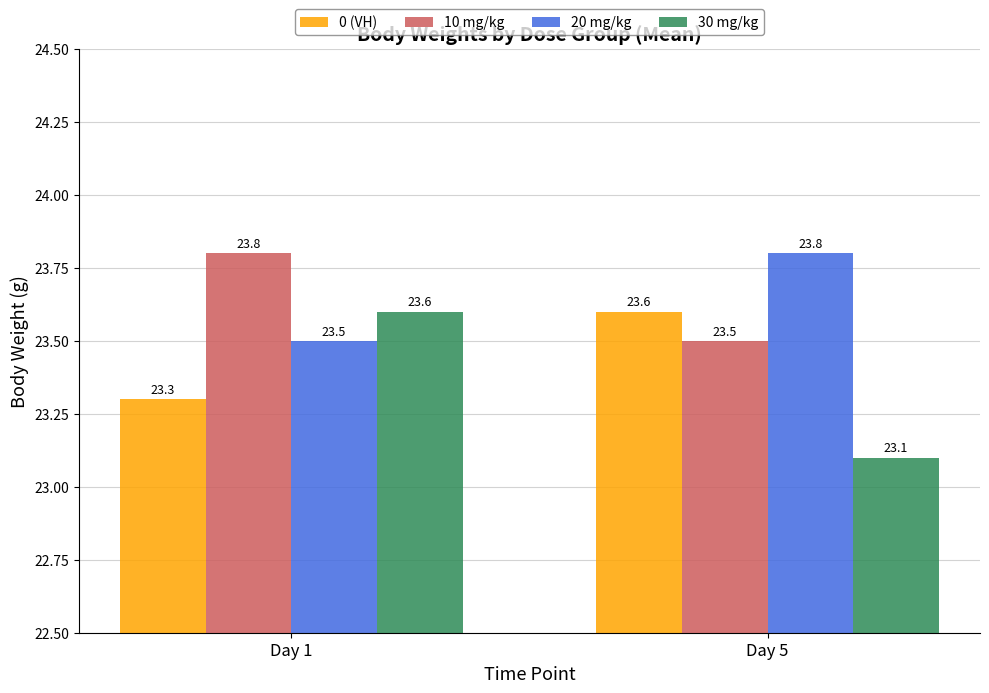

What is the total value across all series at Day 5?

94.0